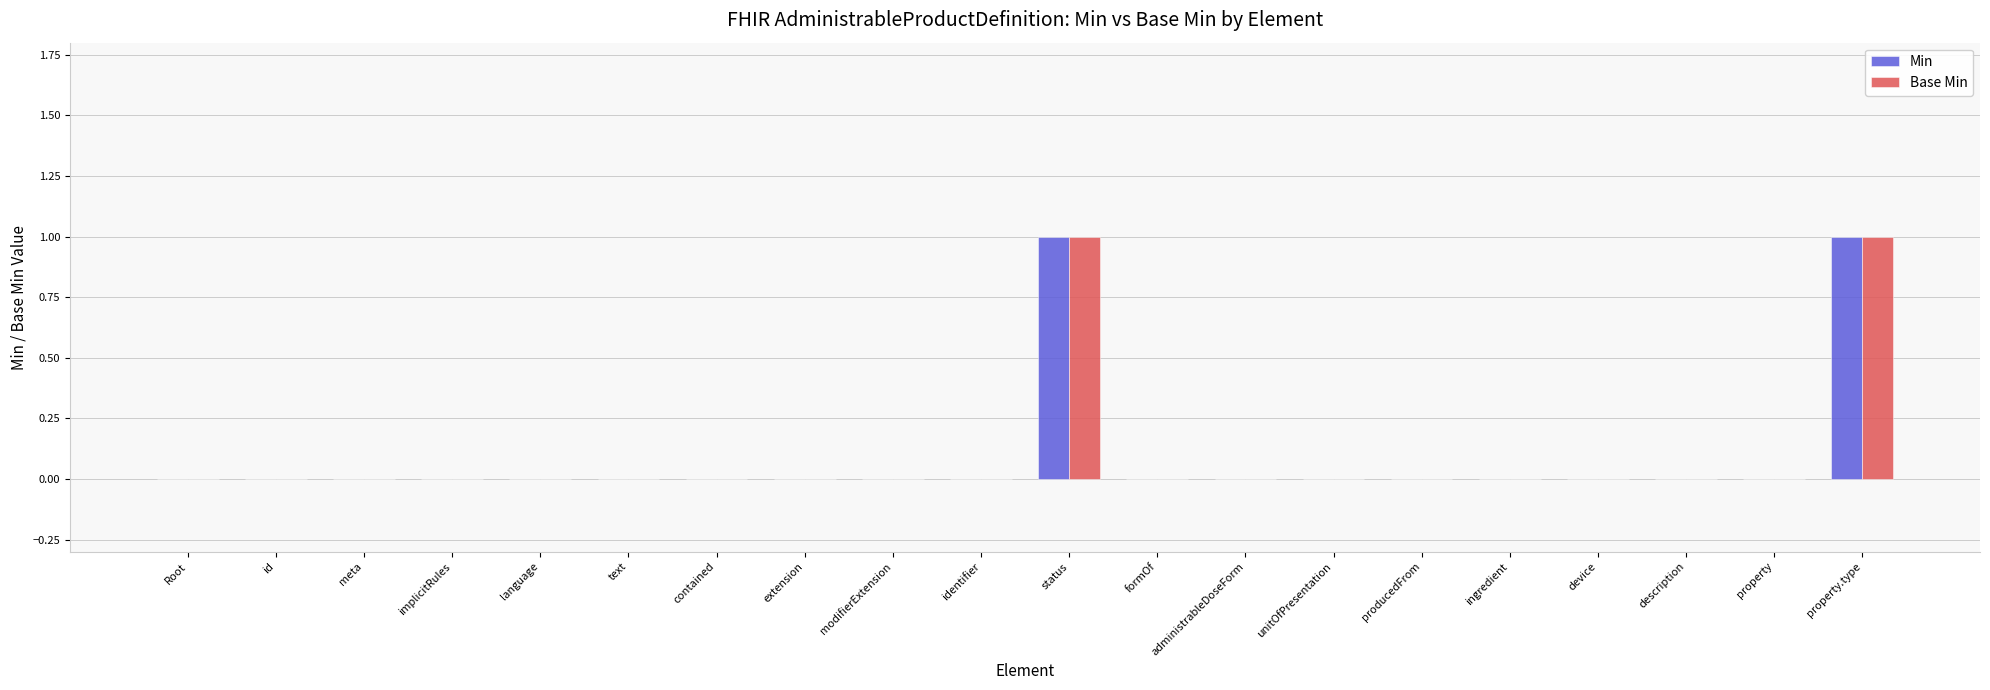

The Base Min series shows 0 at id. True or false?

True